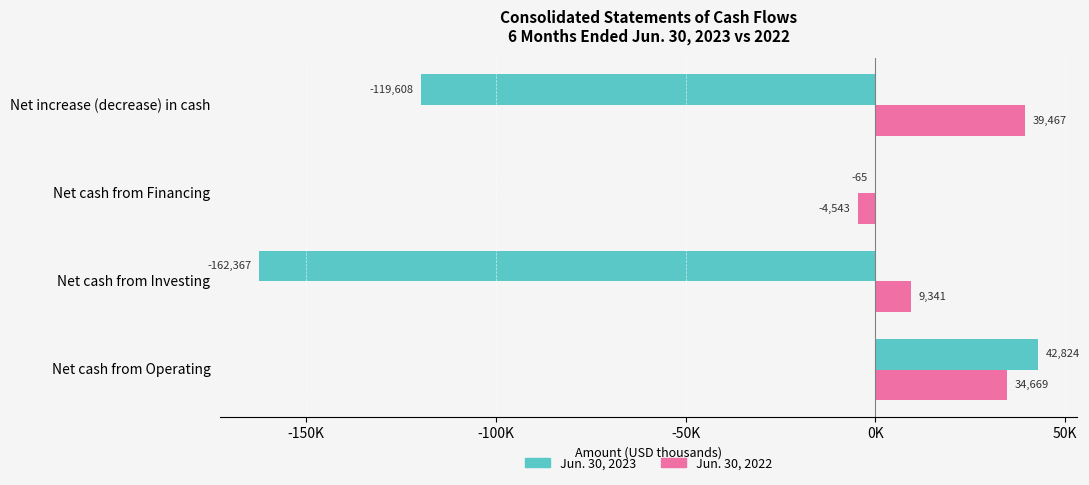

What are all the series names shown in the legend?

Jun. 30, 2023, Jun. 30, 2022